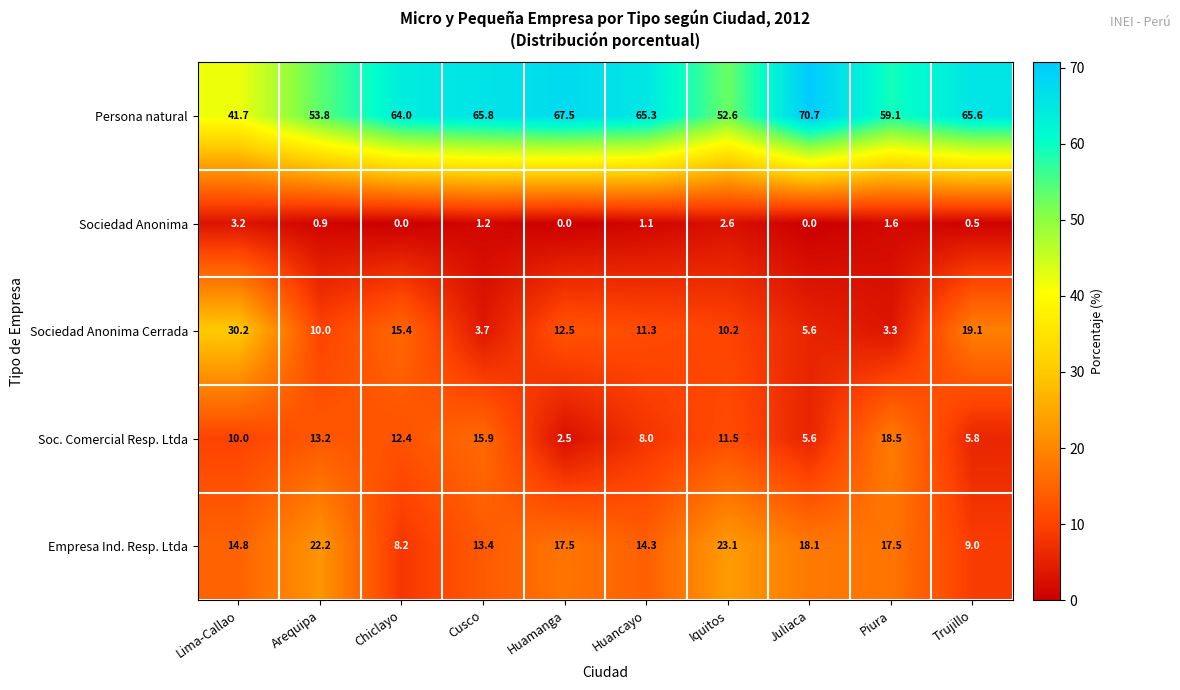

What is the average value of the Persona natural series?

60.6